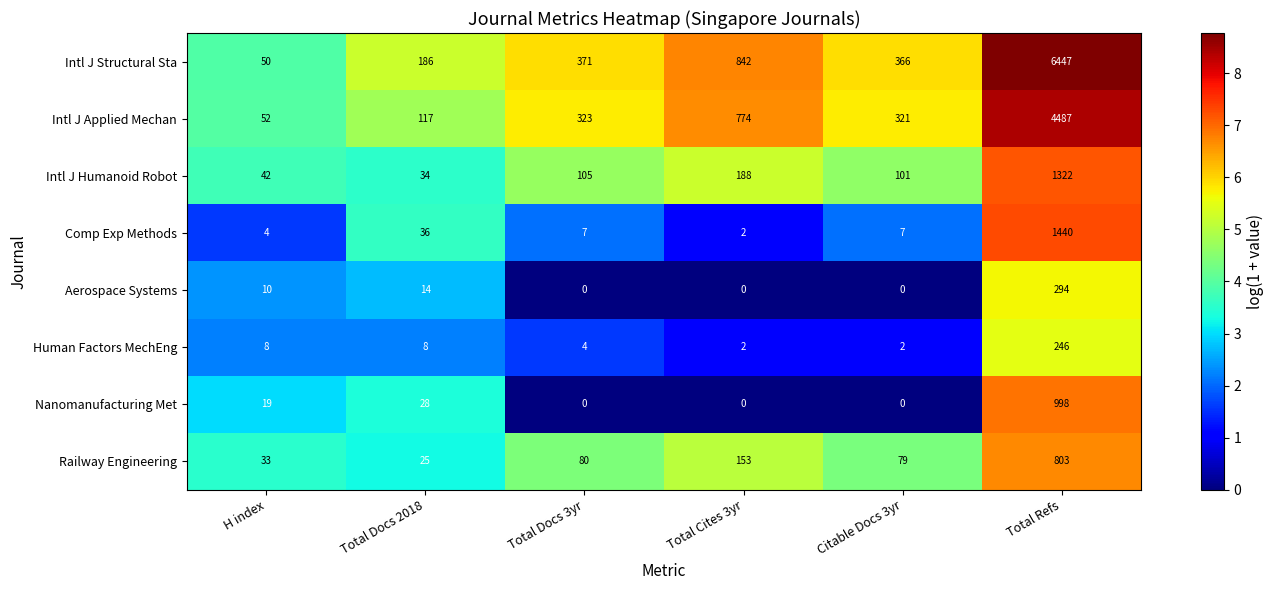

What is the average value of the Human Factors MechEng series?

45